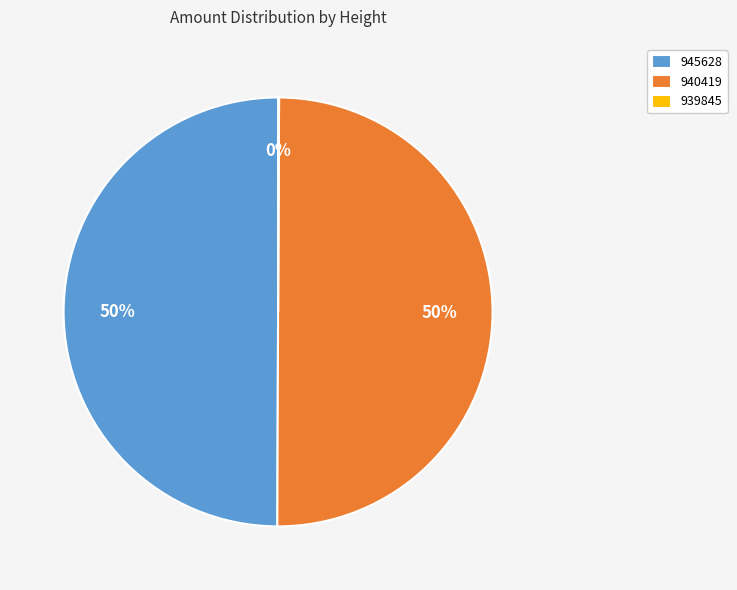

True or false: 945628 accounts for 57% of the total.

False